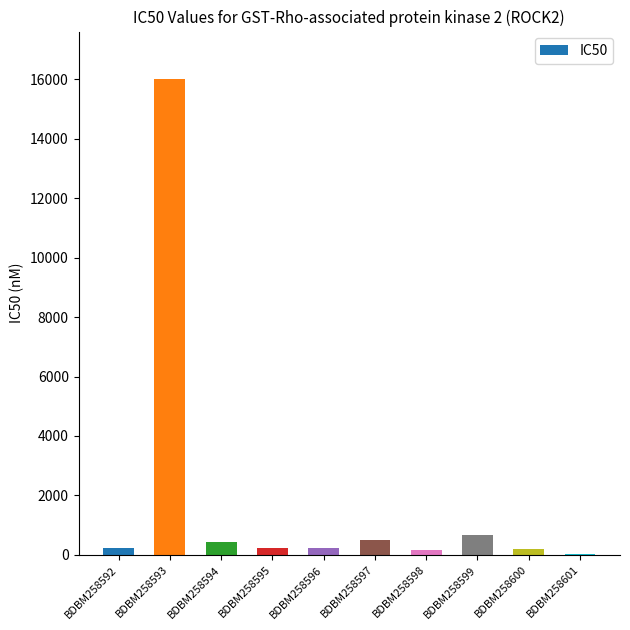

At which category does the chart reach its peak across all series?

BDBM258593